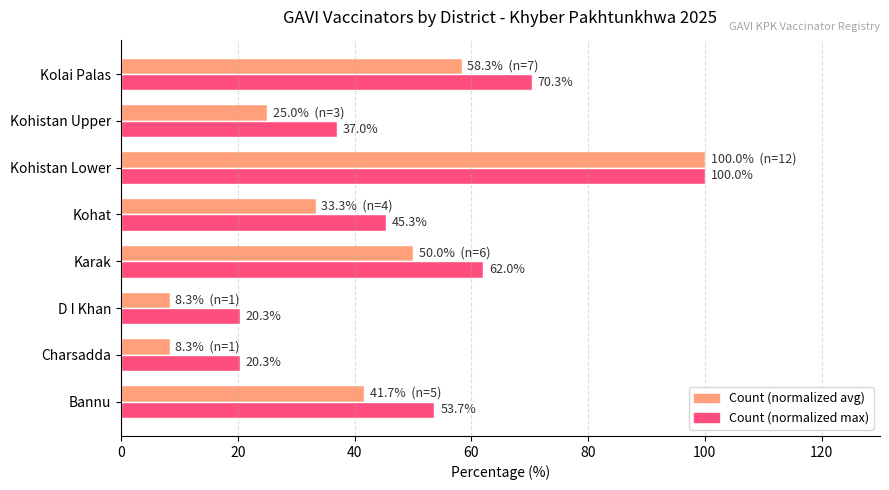

How many categories are shown in the chart?

8